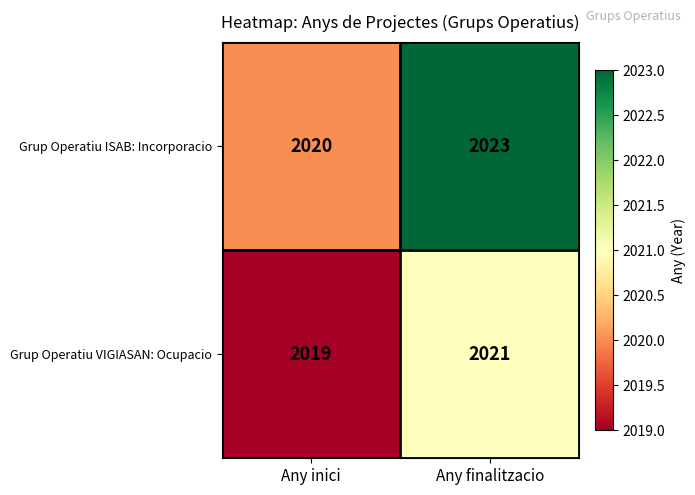

Reading right to left, list all the values displayed in this chart.

Grup Operatiu ISAB: Incorporacio: Any finalitzacio=2023	Any inici=2020
Grup Operatiu VIGIASAN: Ocupacio: Any finalitzacio=2021	Any inici=2019